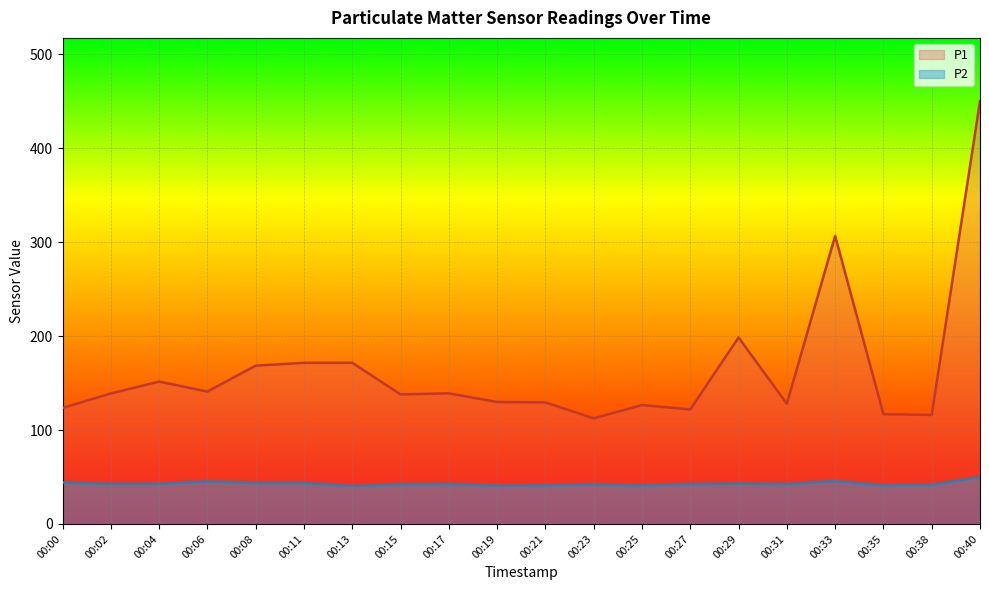

Is the value of P1 at 00:08 greater than the value of P2 at 00:19?

Yes